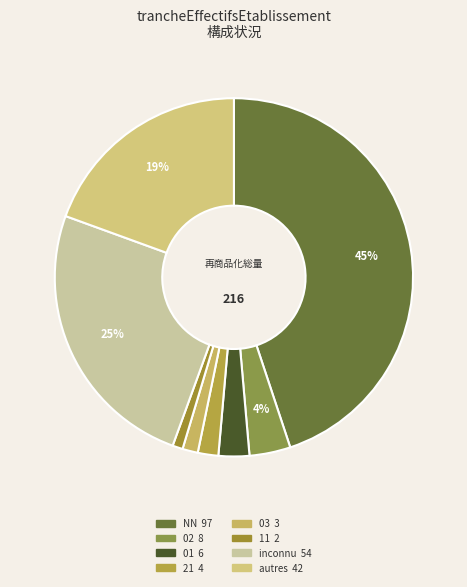

Count the number of slices in the pie.

8